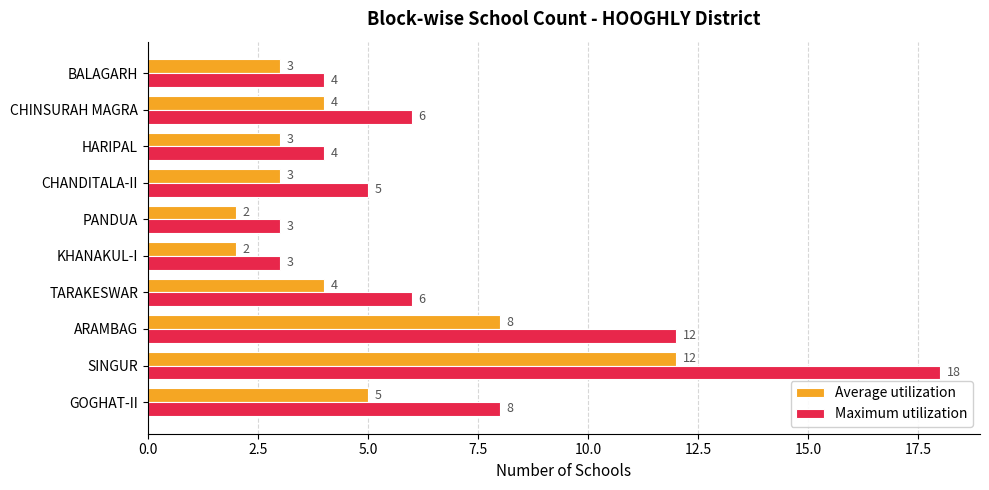

What is the maximum value shown in the chart?

18